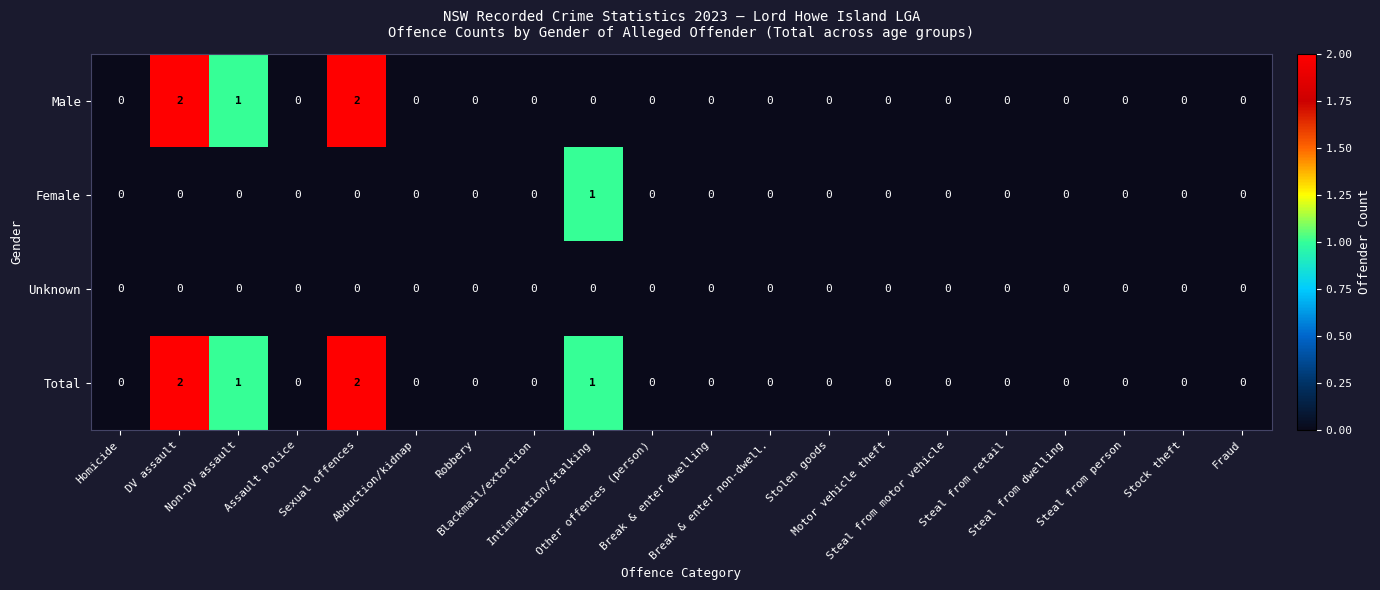

Count the Male values in the range 0 to 1.

18